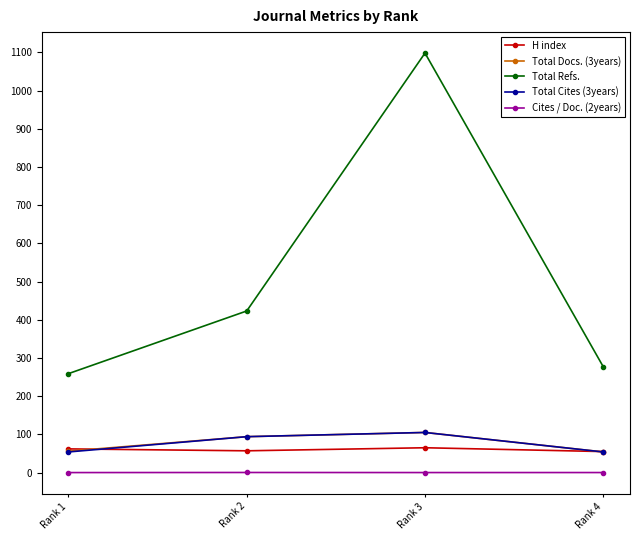

Does the chart have visible grid lines?

No